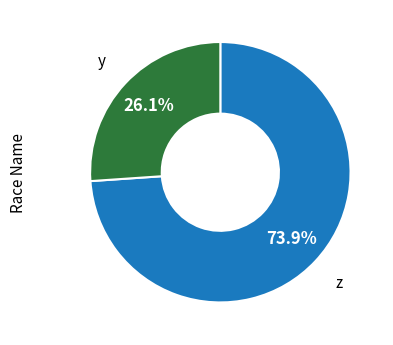

Is there any slice that represents more than half of the pie?

Yes